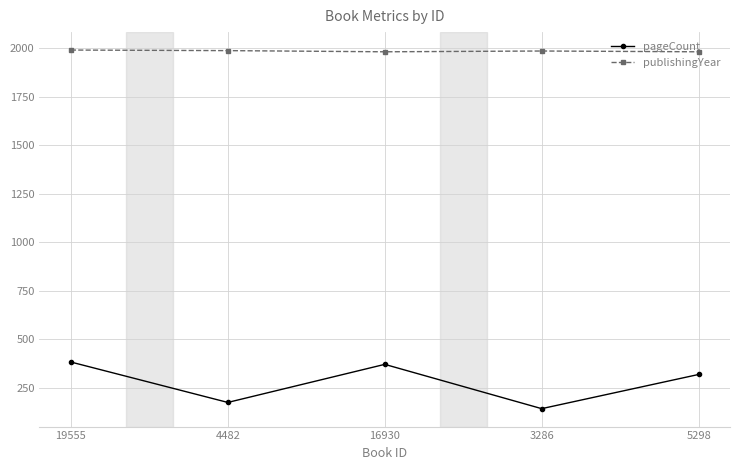

True or false: publishingYear and pageCount cross at least once.

False